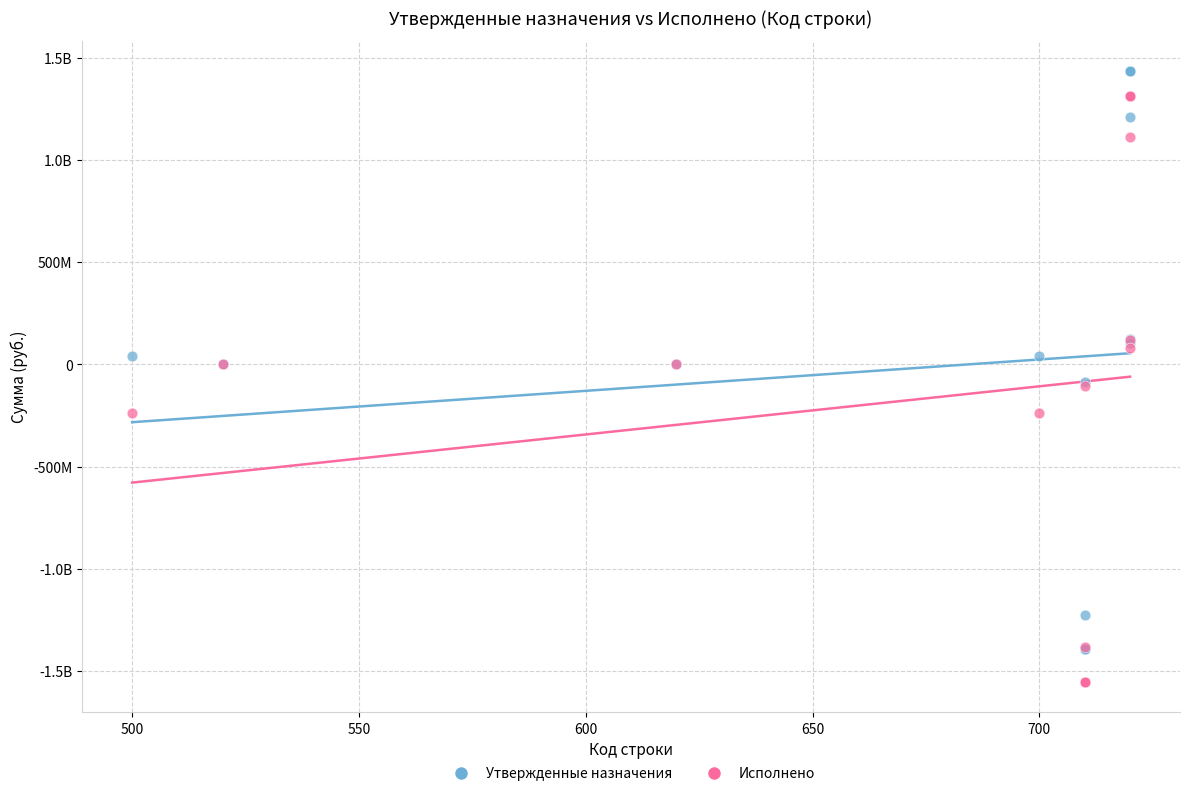

What are all the series names shown in the legend?

Утвержденные назначения, Исполнено